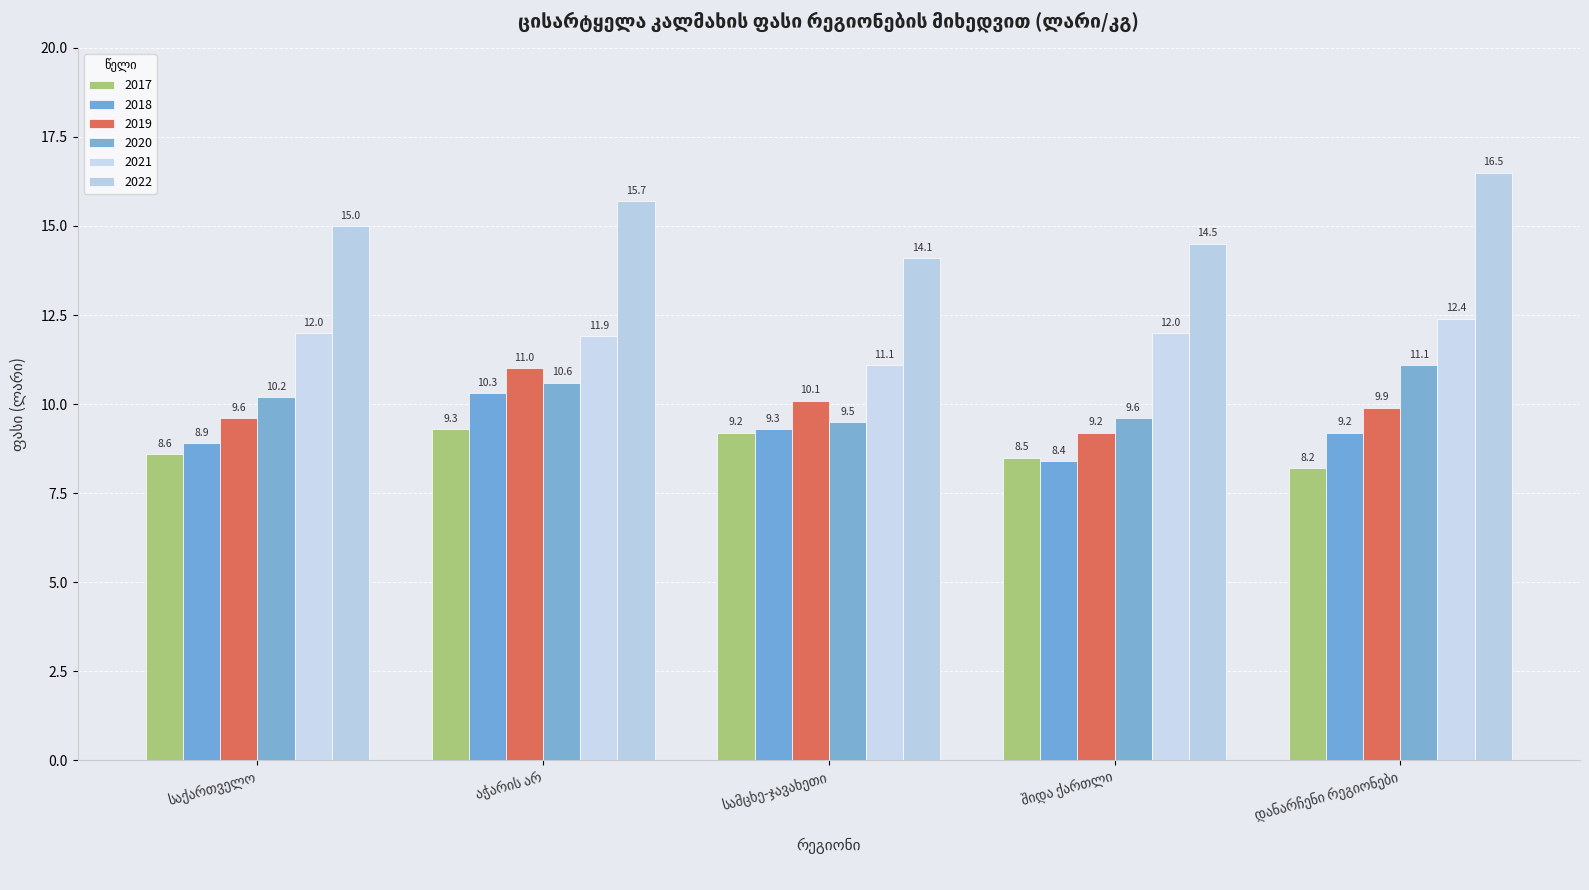

How many bars are there in total?

30